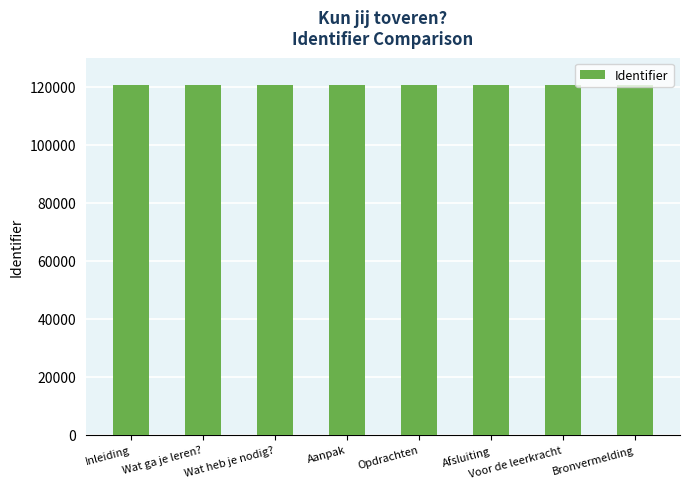

How many distinct data groups are displayed?

1